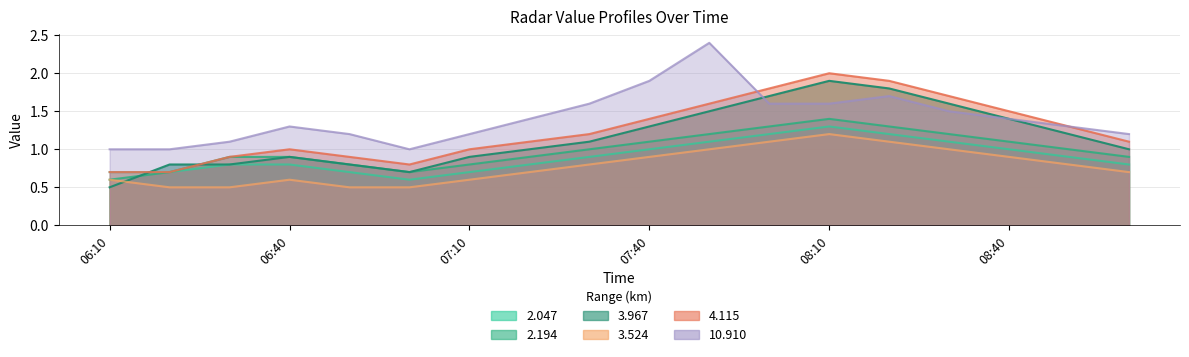

What is the label of the 5th point from the right?

2012/04/24 08:20